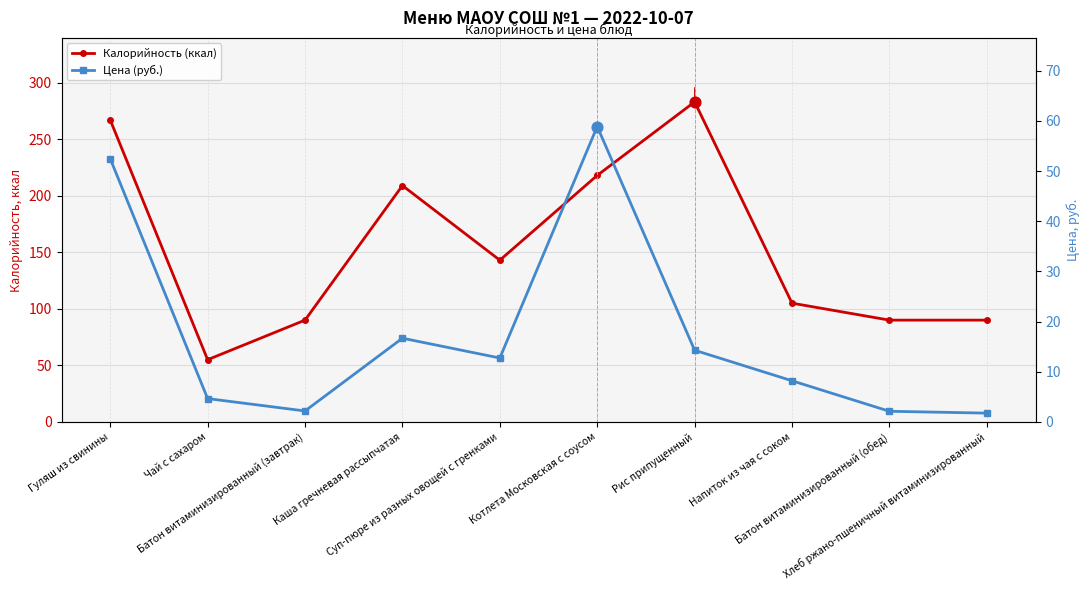

What is the total value across all series at Гуляш из свинины?

319.5